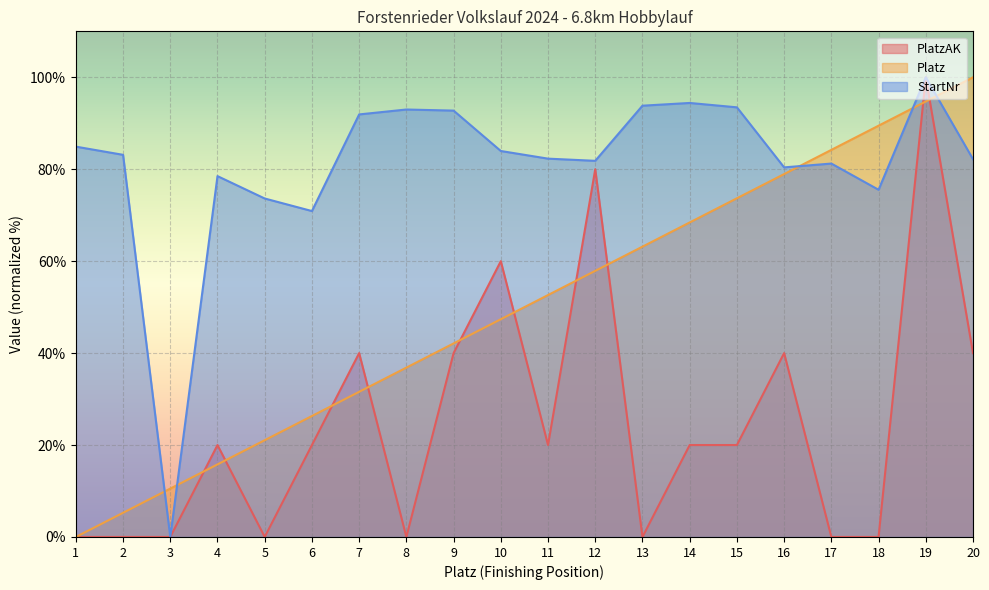

True or false: Platz and PlatzAK intersect in this chart.

True